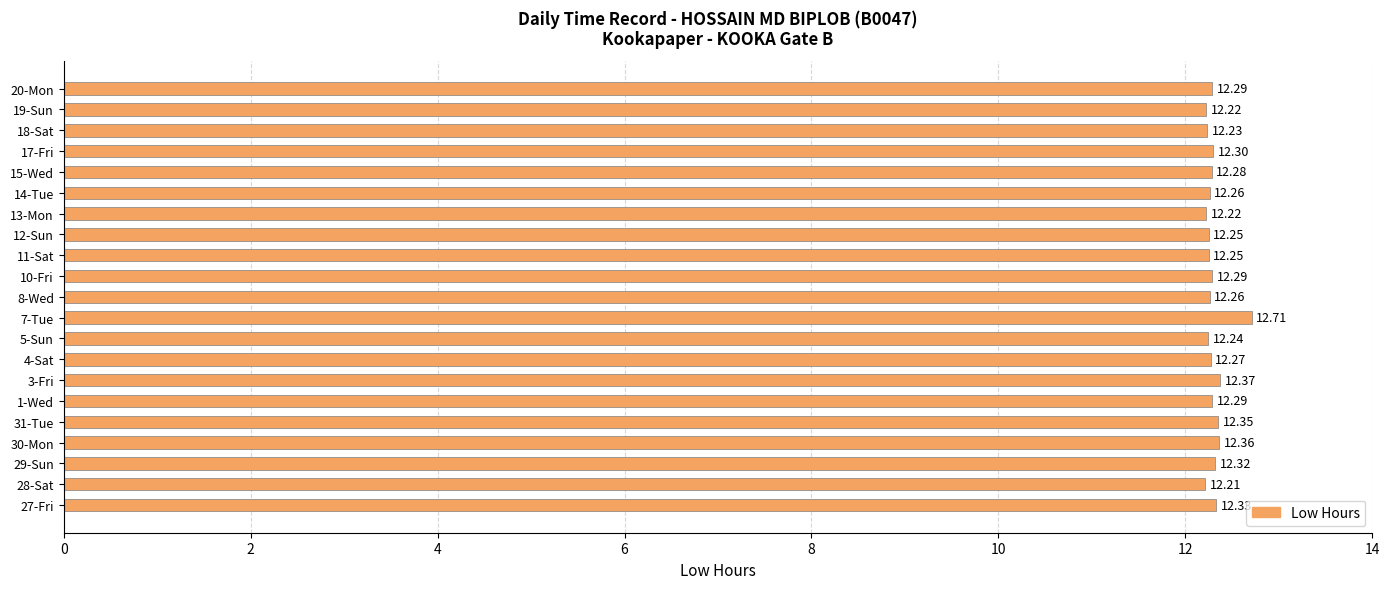

What is the sum of all values?

258.3